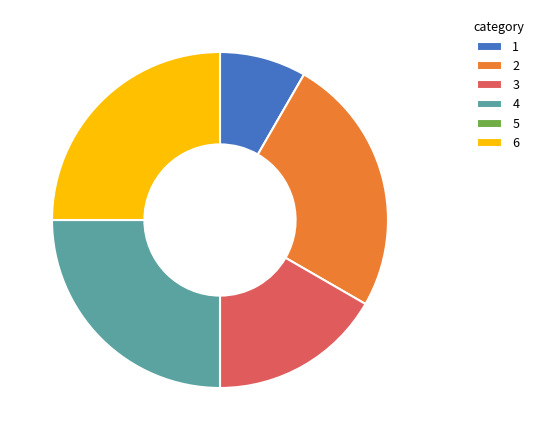

Is the sum of 3 and 4 greater than half?

No